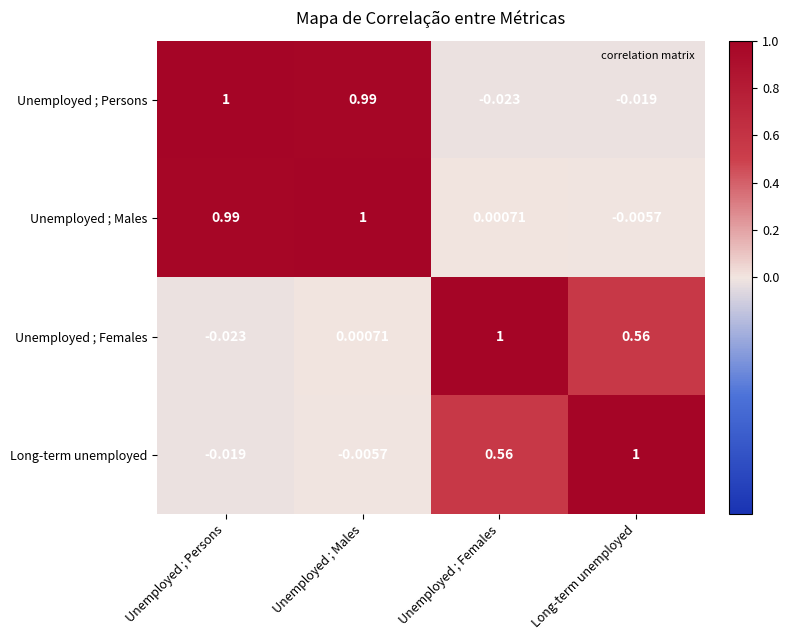

At which label does Unemployed ; Persons reach its peak?

Unemployed ; Persons